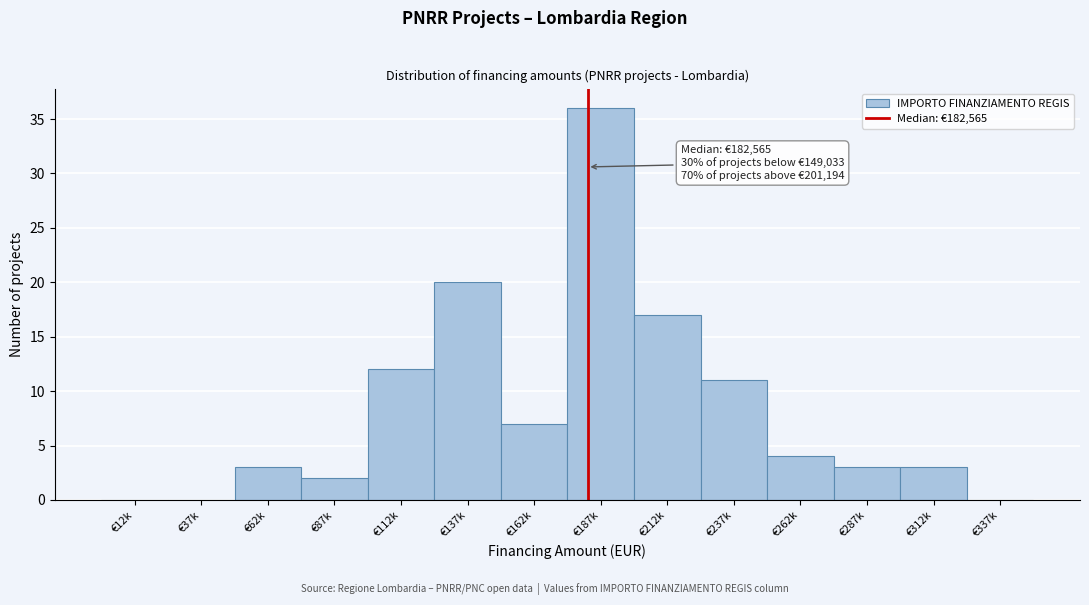

Reading left to right, what are all the values shown in this chart?

€12k=0	€37k=0	€62k=3	€87k=2	€112k=12	€137k=20	€162k=7	€187k=36	€212k=17	€237k=11	€262k=4	€287k=3	€312k=3	€337k=0